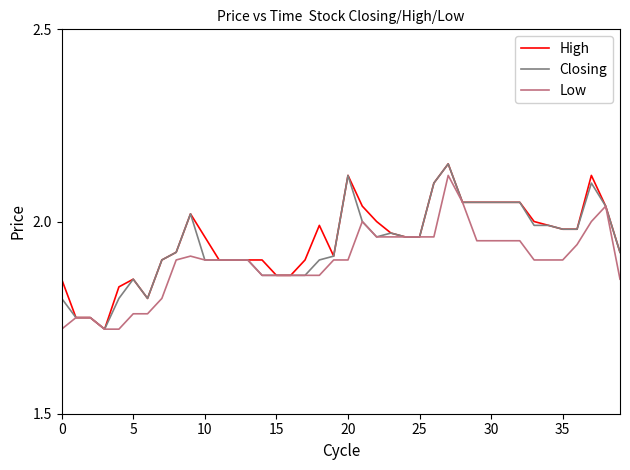

The Low series shows 2.8 at 0. True or false?

False